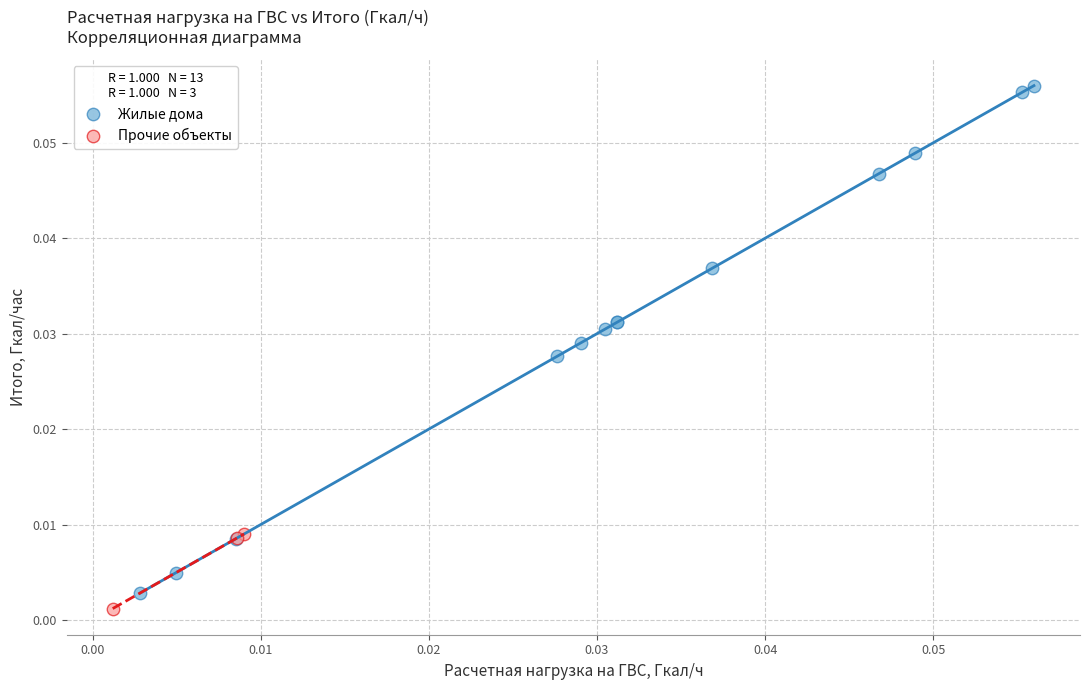

Which series reaches the maximum Y coordinate?

Жилые дома